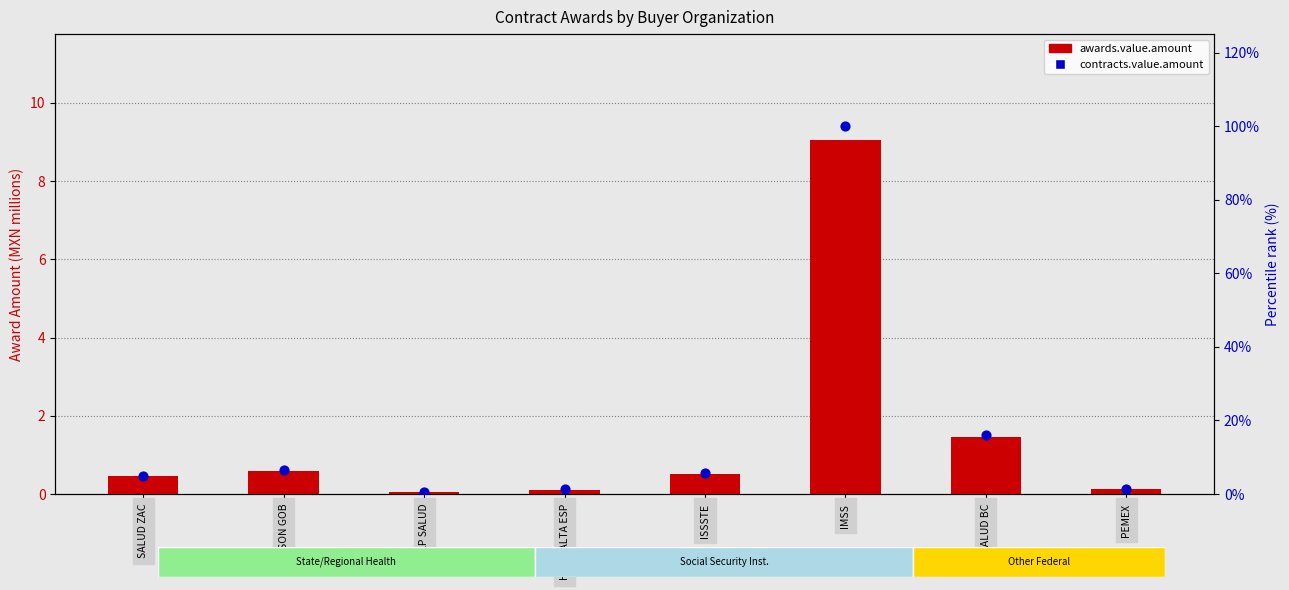

What are all the series names shown in the legend?

awards.value.amount, contracts.value.amount